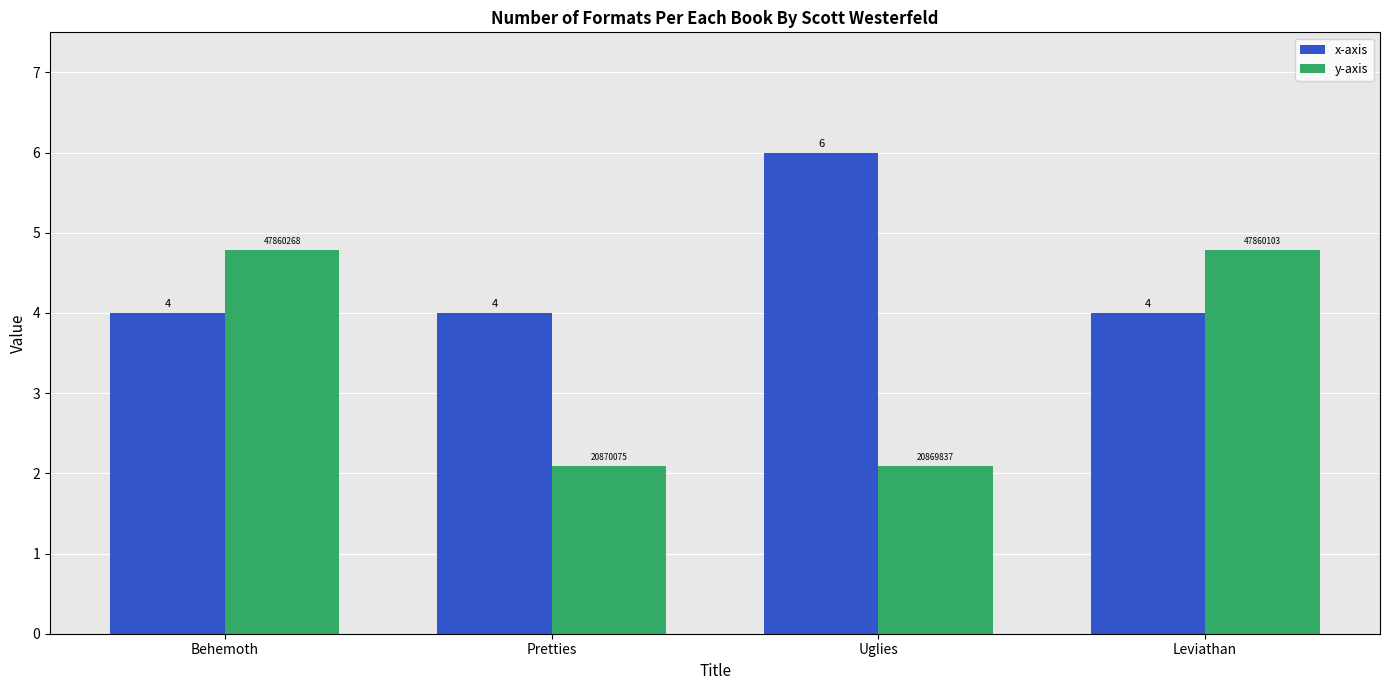

At Uglies, list the series in order from smallest to largest.

y-axis, x-axis